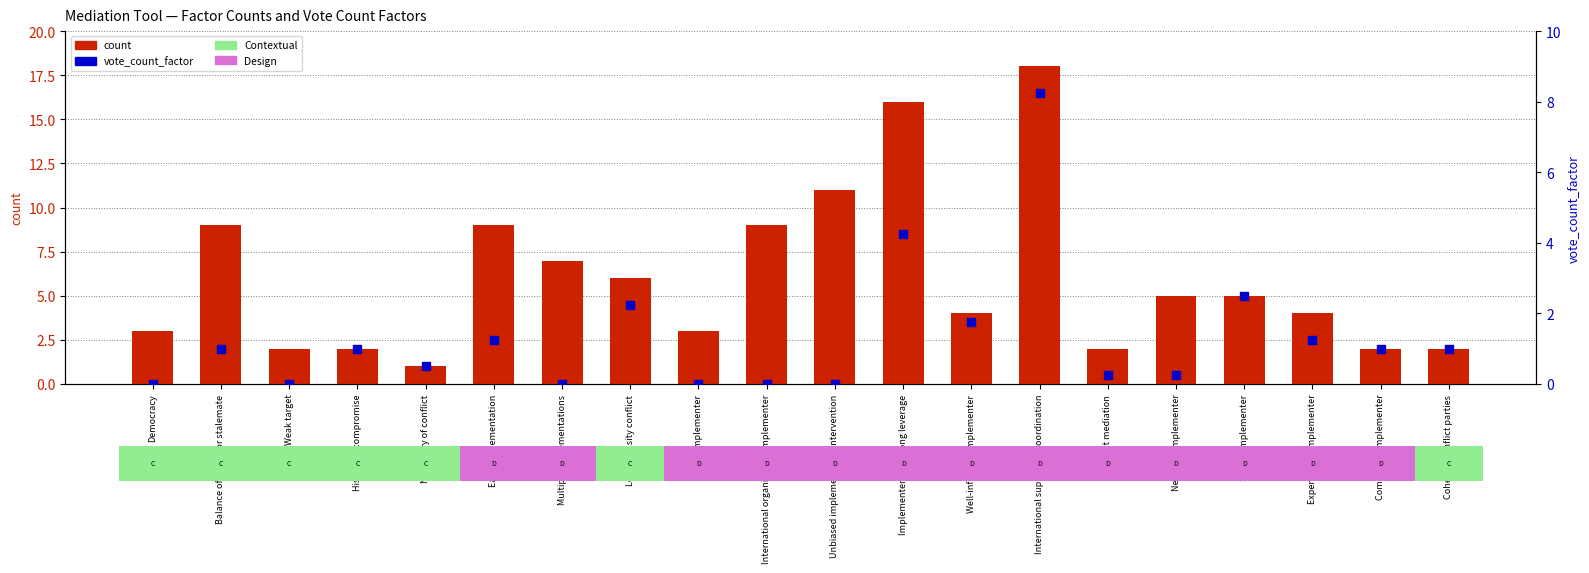

What is the total value across all series at Indirect mediation?

2.2